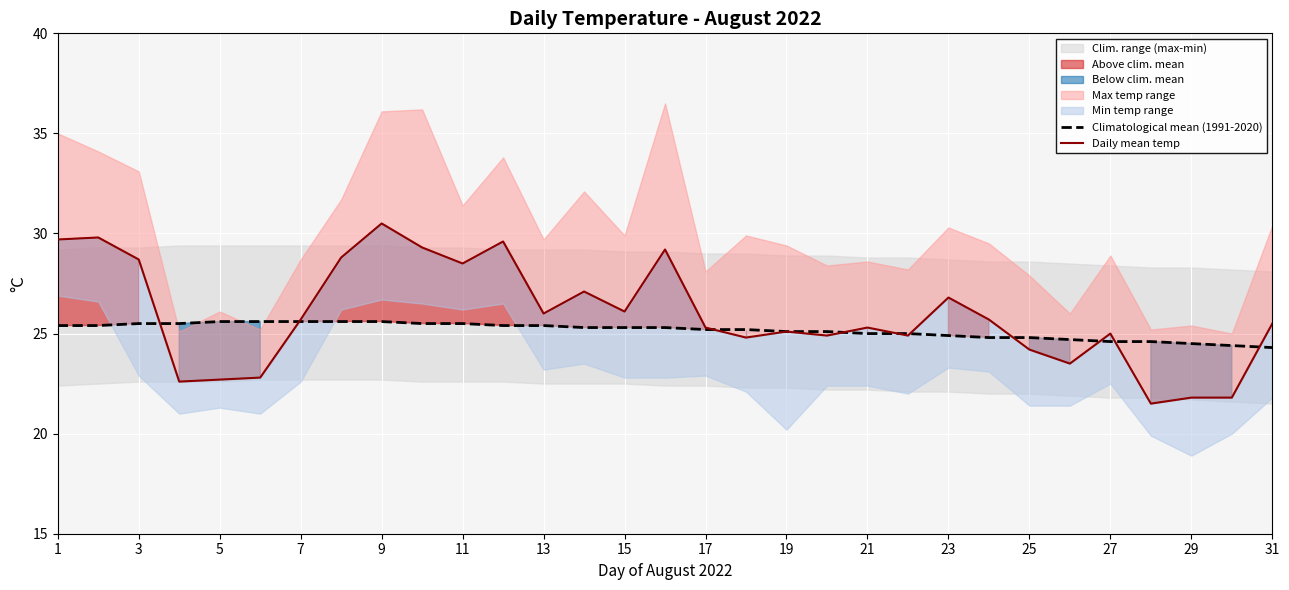

The value of Climatological mean (1991-2020) at 27 is 17.1. True or false?

False